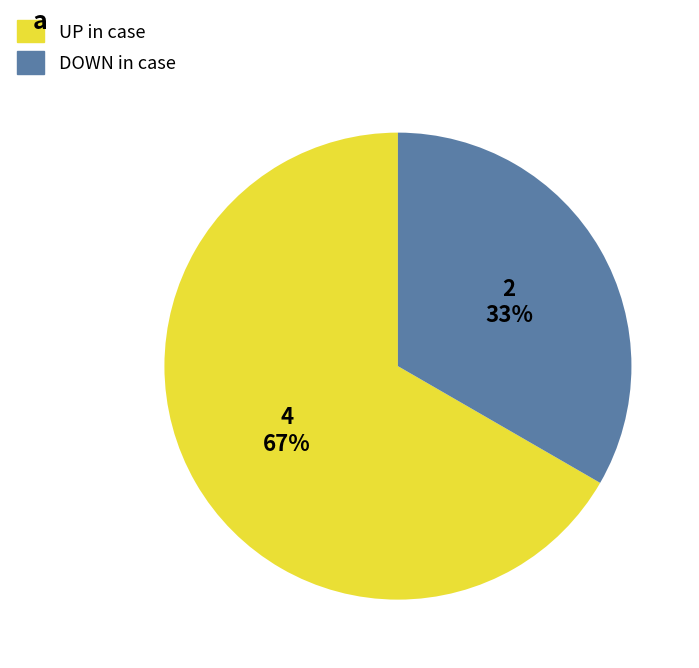

Rank the categories by value from lowest to highest.

DOWN in case, UP in case